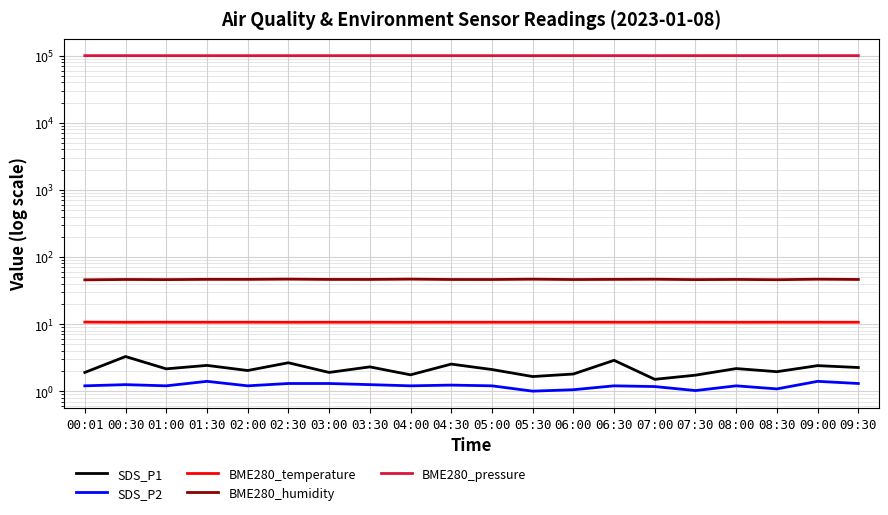

At which label does SDS_P1 first exceed 2?

00:30